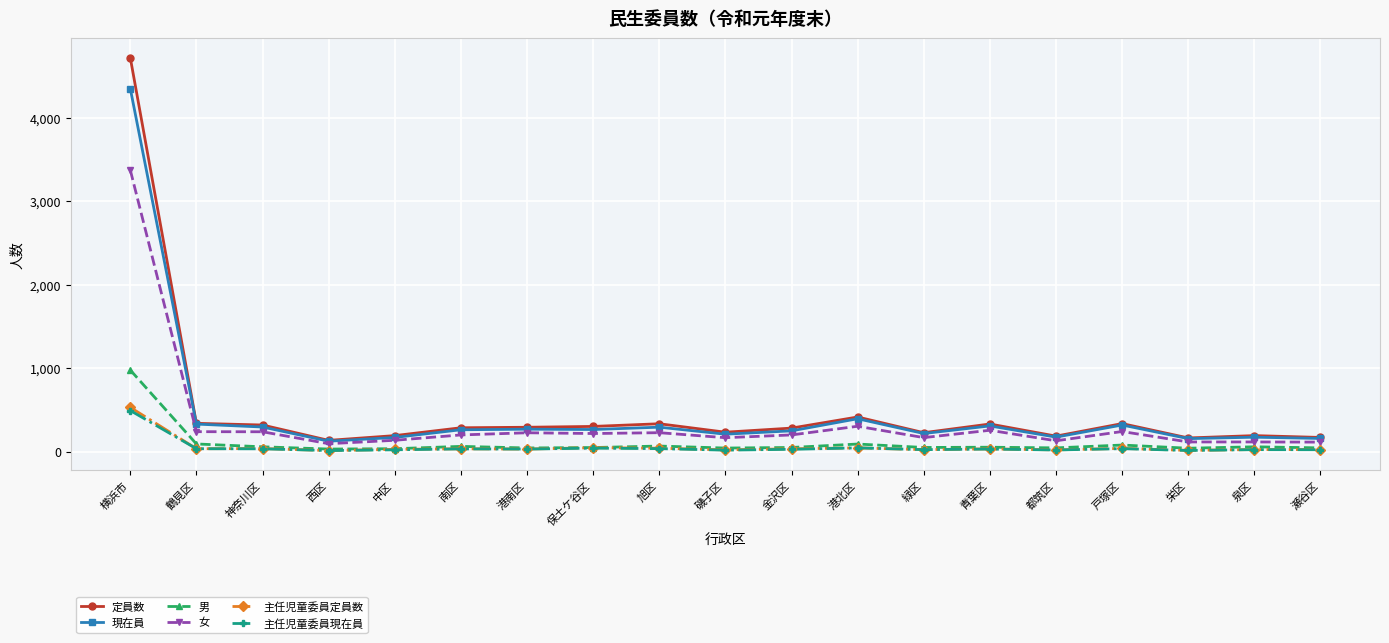

What is the smallest value displayed?

12